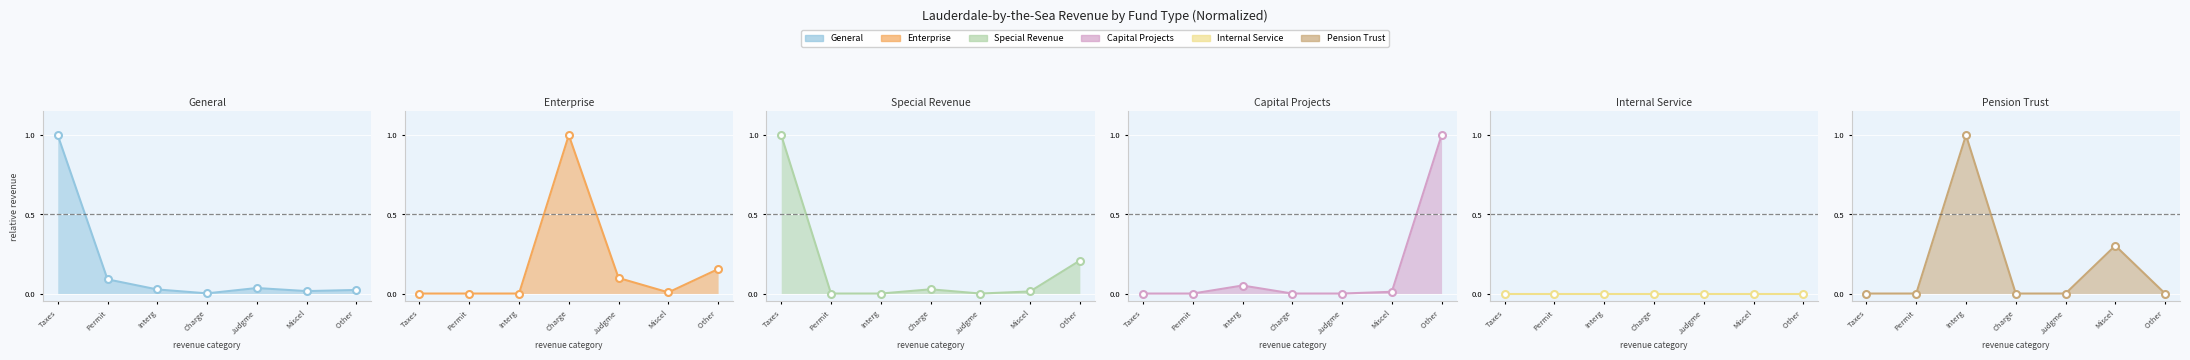

Is it true that Capital Projects equals 1.0 at Other ?

True